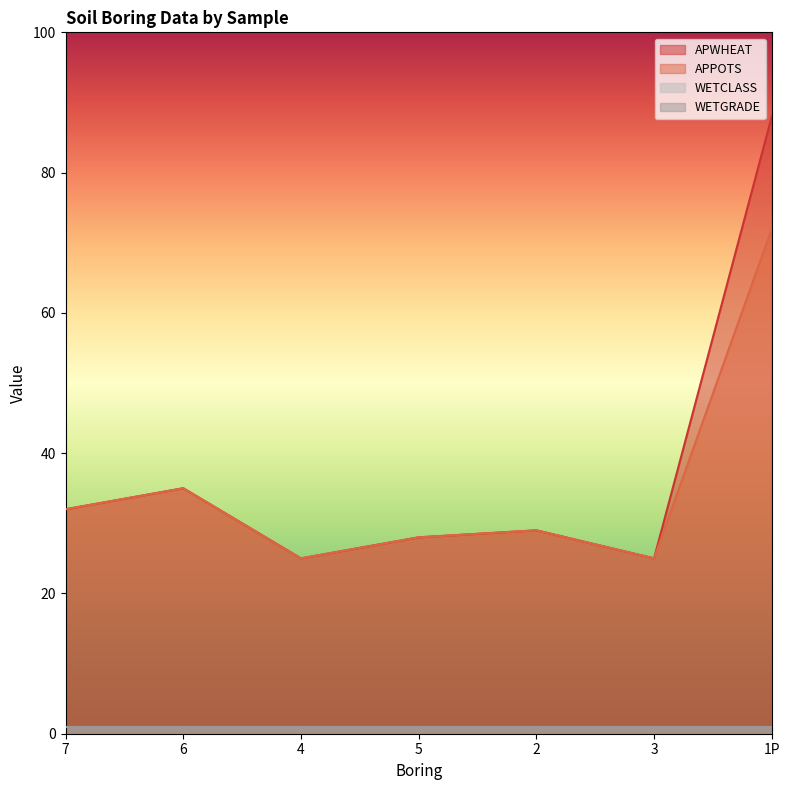

What value does the APWHEAT series have at 5, to the nearest 10?

30